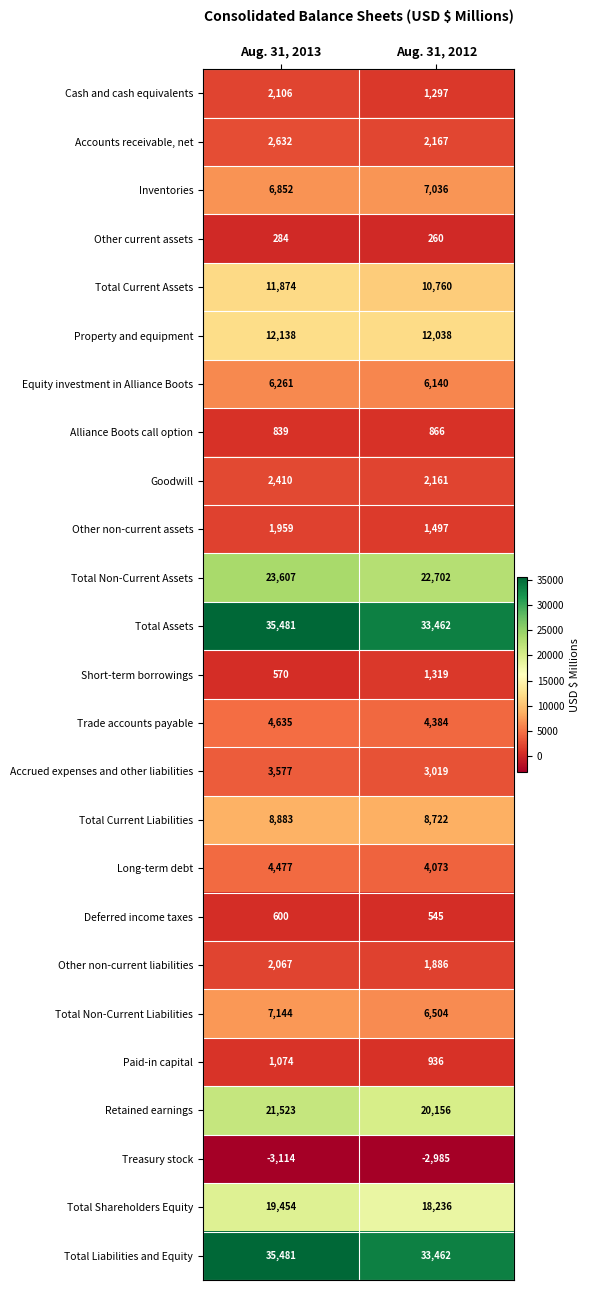

What is the difference between the Total Liabilities and Equity values at Aug. 31, 2013 and Aug. 31, 2012?

2019